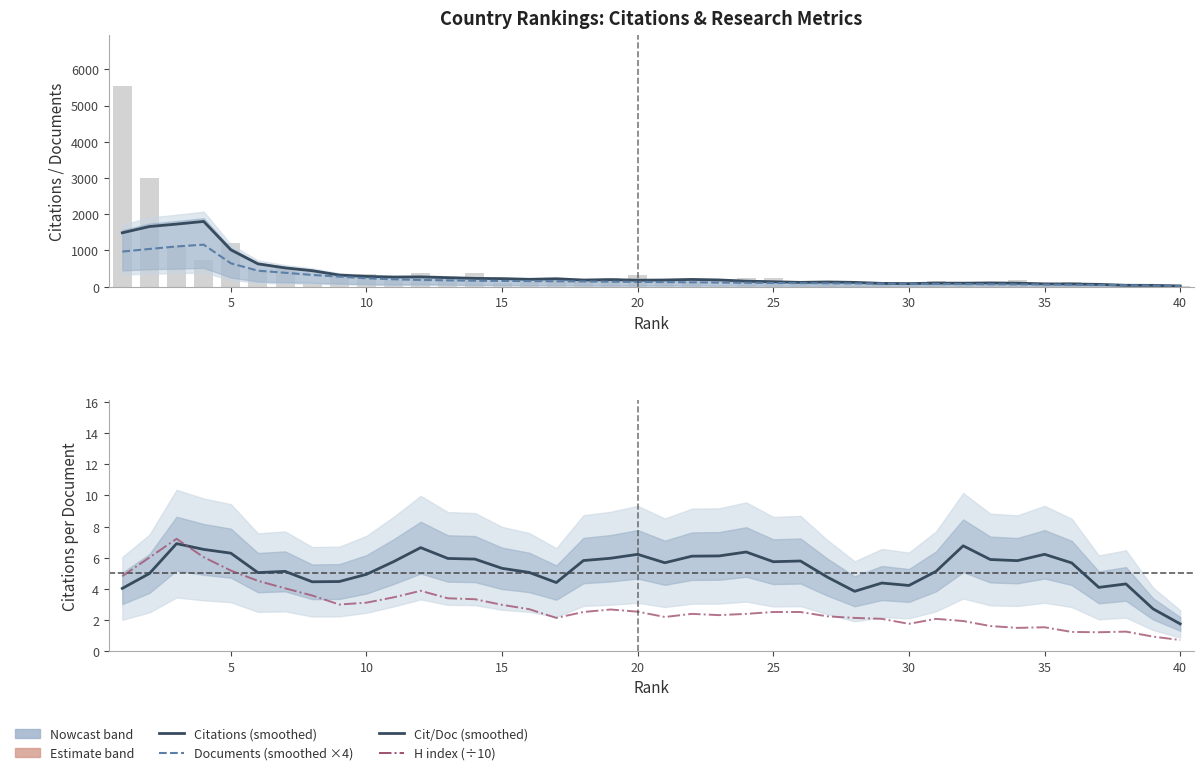

Reading left to right, transcribe all the data shown in this chart.

Citations: 1487.6	1660.1	1727.1	1801.0	1017.9	630.0	518.7	441.0	321.1	283.6	265.0	270.7	249.4	229.0	221.7	203.0	218.6	183.0	194.9	178.7	184.1	200.0	185.6	152.3	136.4	118.7	130.1	118.7	90.9	85.3	98.3	96.6	103.7	96.6	77.7	74.9	63.6	38.9	36.7	19.6
Documents (×4): 969.1	1041.1	1110.9	1159.4	645.7	441.7	384.0	324.0	277.1	230.9	205.1	185.1	174.9	164.6	158.3	154.3	149.1	144.0	137.7	132.0	126.9	120.0	112.6	107.4	102.3	97.7	93.1	88.0	84.6	80.6	76.0	72.0	68.6	64.0	58.3	52.6	48.0	39.4	30.9	22.3
Citations per Document: 4.0	5.0	6.9	6.5	6.3	5.0	5.1	4.5	4.5	4.9	5.8	6.7	6.0	5.9	5.3	5.1	4.4	5.8	6.0	6.2	5.7	6.1	6.1	6.4	5.7	5.8	4.8	3.8	4.4	4.2	5.1	6.8	5.9	5.8	6.2	5.7	4.1	4.3	2.7	1.8
H index (÷10): 4.8	6.0	7.2	6.0	5.2	4.5	4.0	3.6	3.0	3.1	3.5	3.9	3.4	3.3	3.0	2.7	2.1	2.5	2.7	2.5	2.2	2.4	2.3	2.4	2.5	2.5	2.2	2.1	2.1	1.8	2.1	1.9	1.6	1.5	1.5	1.2	1.2	1.3	0.9	0.7